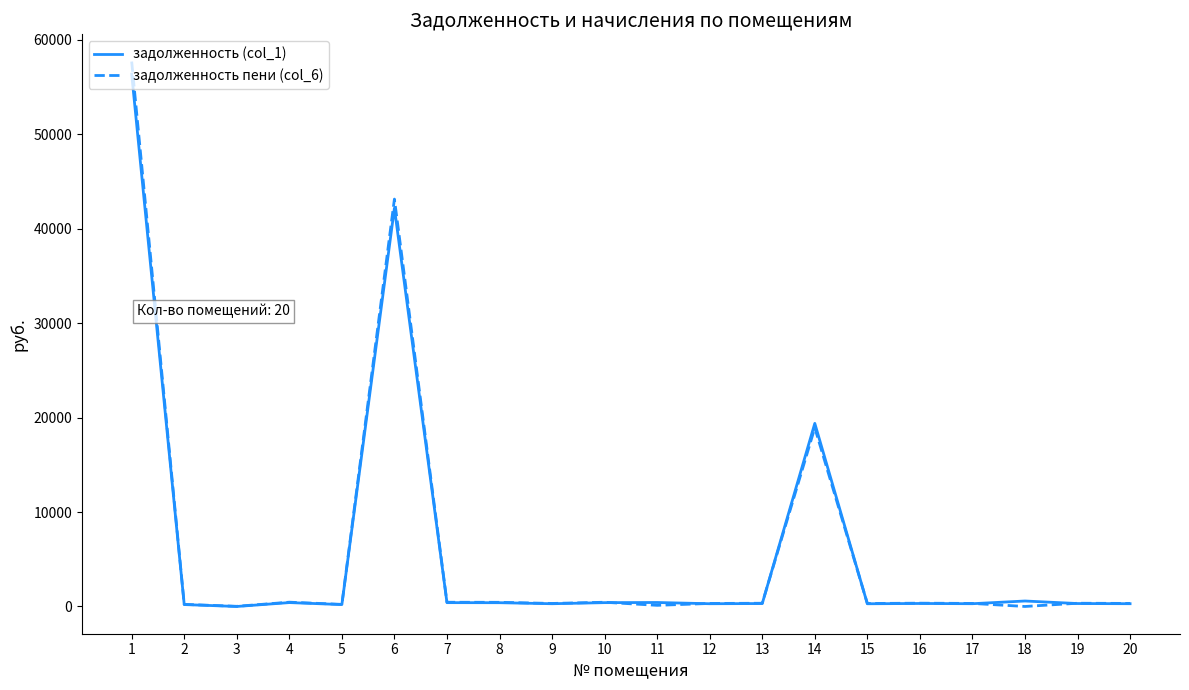

At which label is задолженность (col_1) closest to 28189?

14